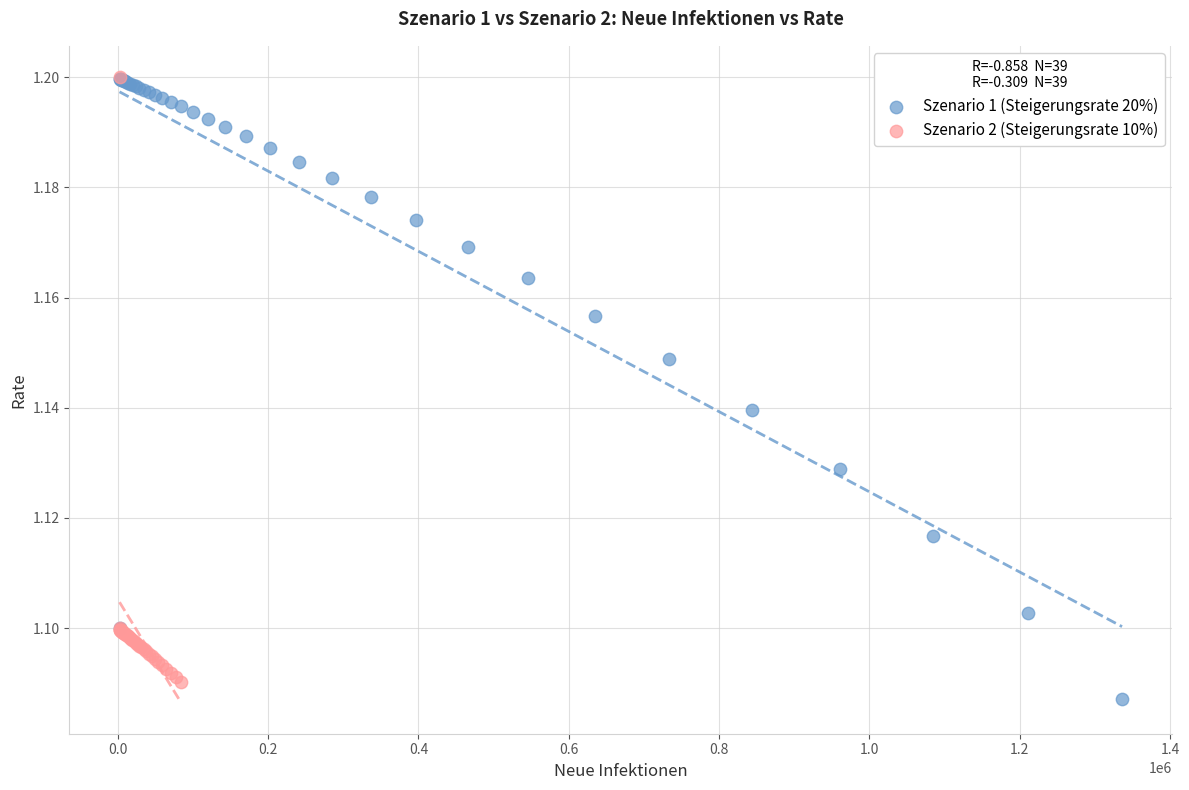

Which series reaches the minimum Y coordinate?

Szenario 1 (Steigerungsrate 20%)